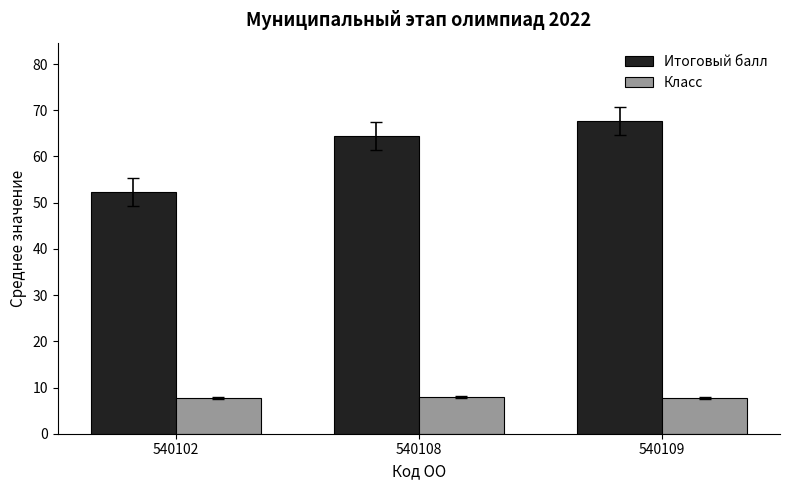

What is the lowest value of the Класс series?

7.7